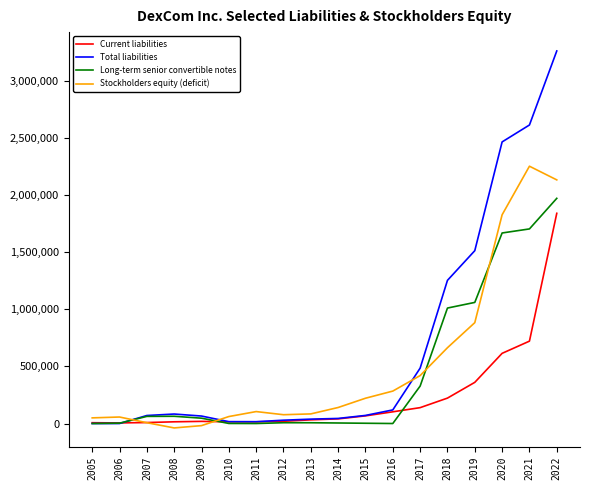

Which series has the largest total across all categories?

Total liabilities